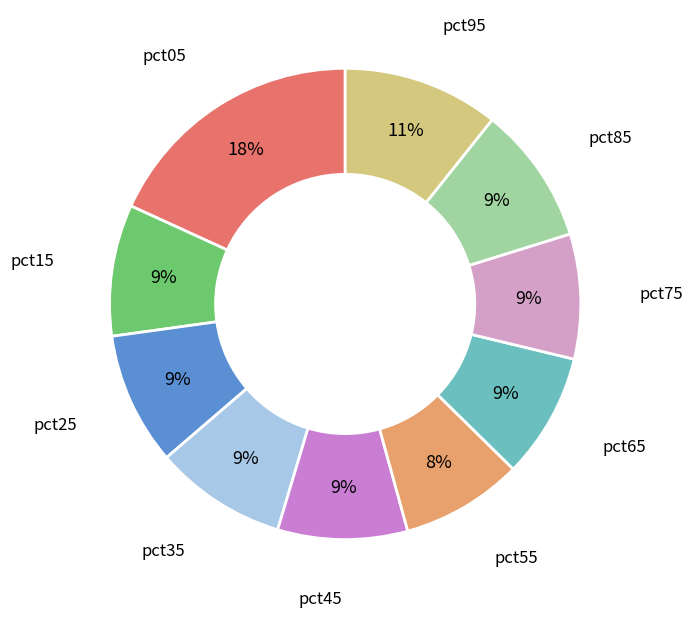

Between pct55 and pct15, which is larger?

pct15